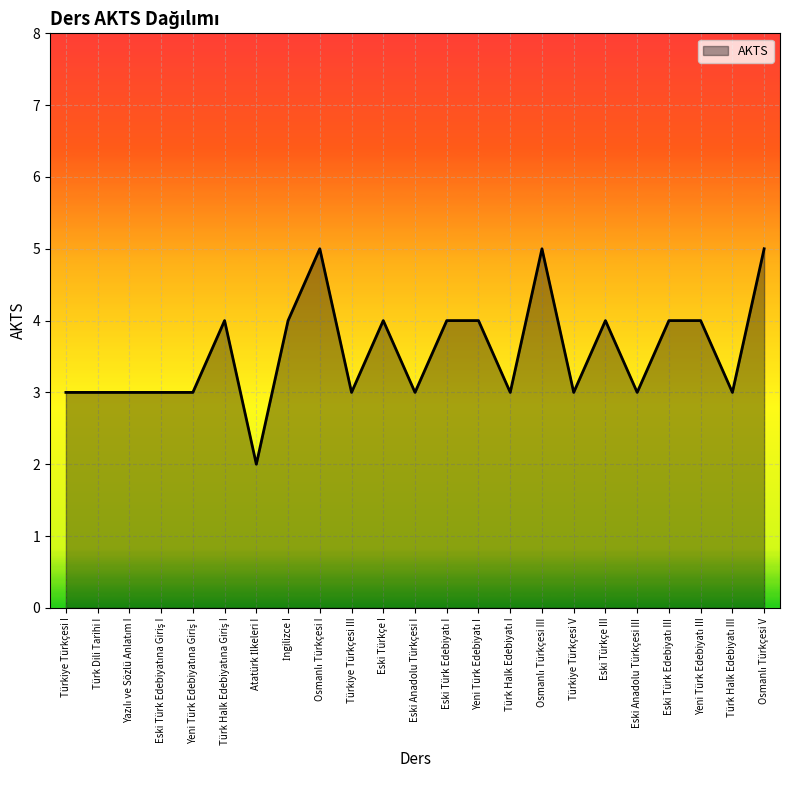

The chart shows a value of 4 at Eski Türkçe I. True or false?

True